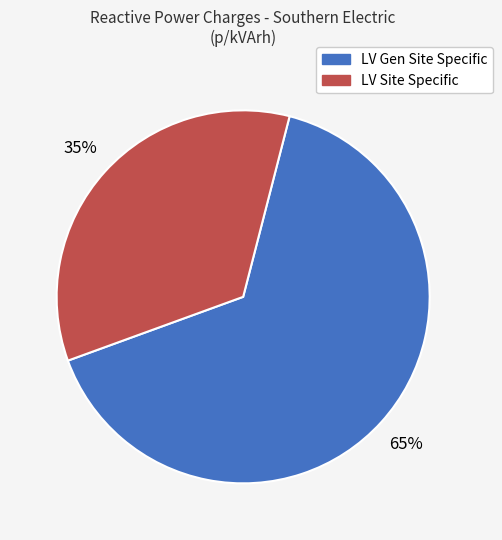

Count the number of slices in the pie.

2